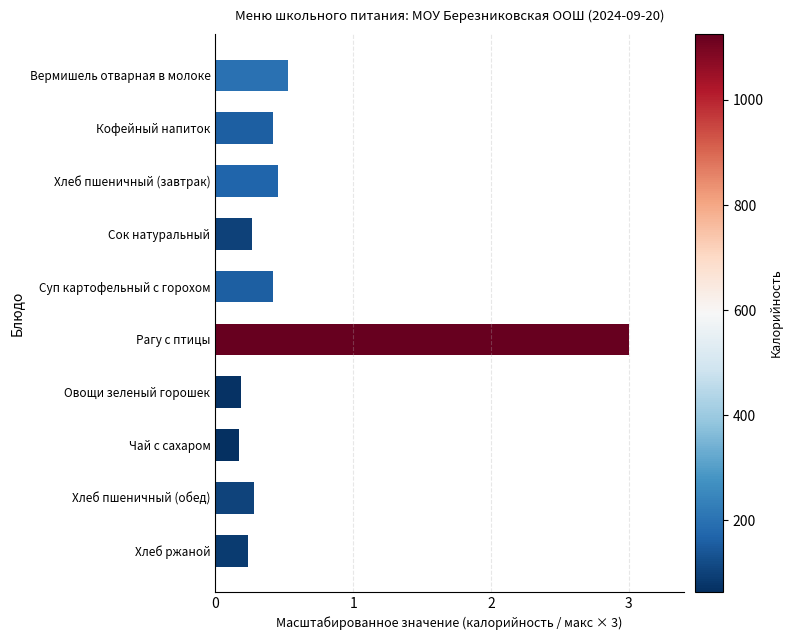

Which series changed the most between Овощи зеленый горошек and Чай с сахаром?

Калорийность (scaled)